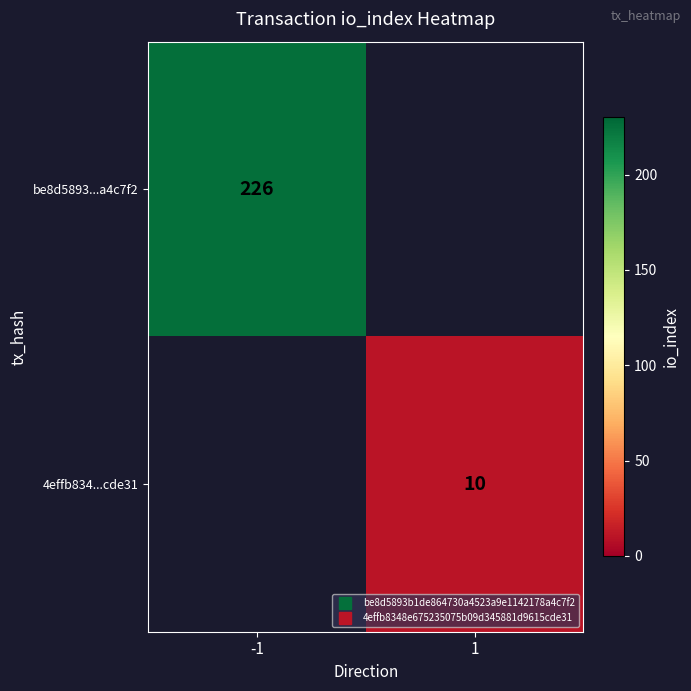

How many values in 4effb834...cde31 are above zero?

1